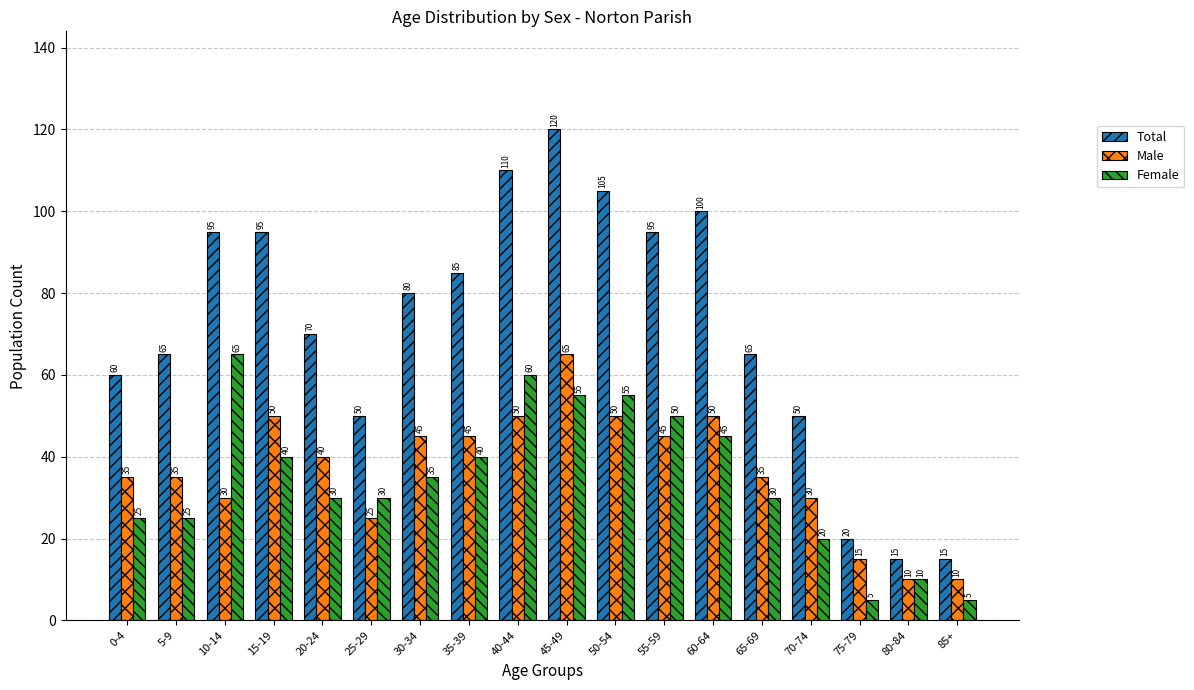

How many series are shown in this chart?

3